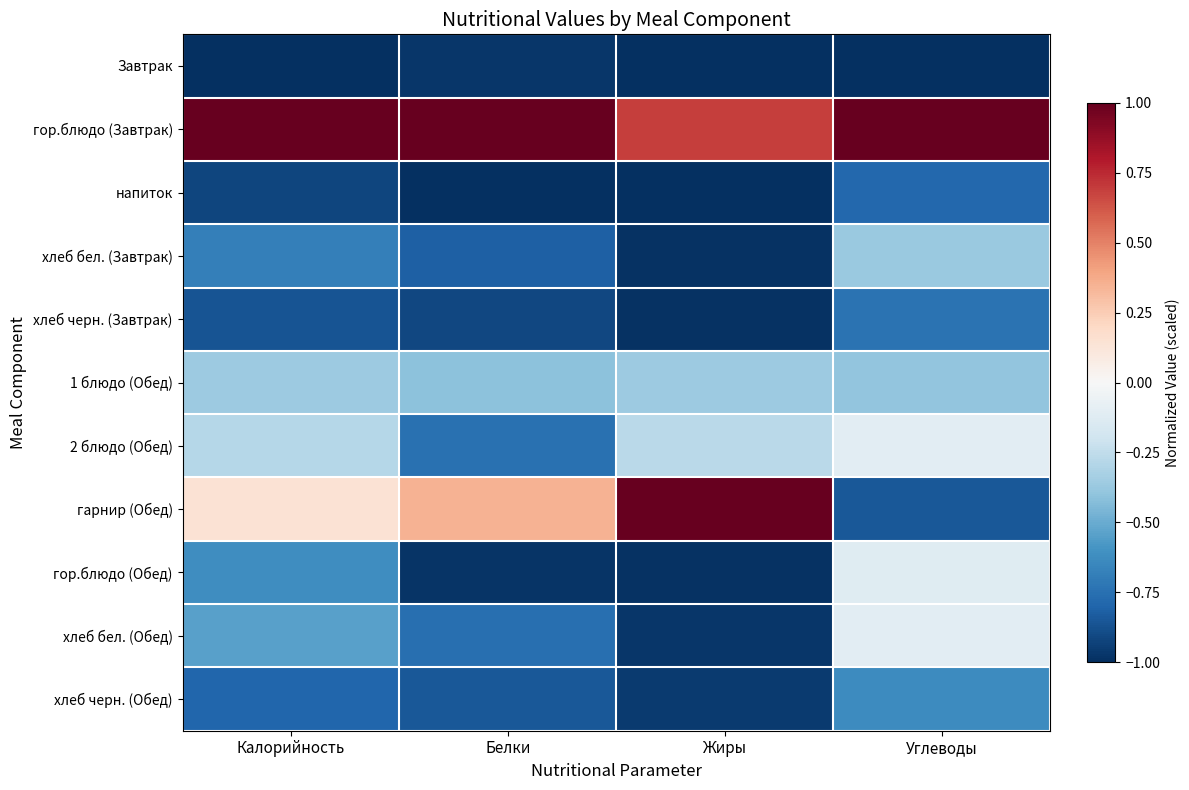

How many series are shown in this chart?

11